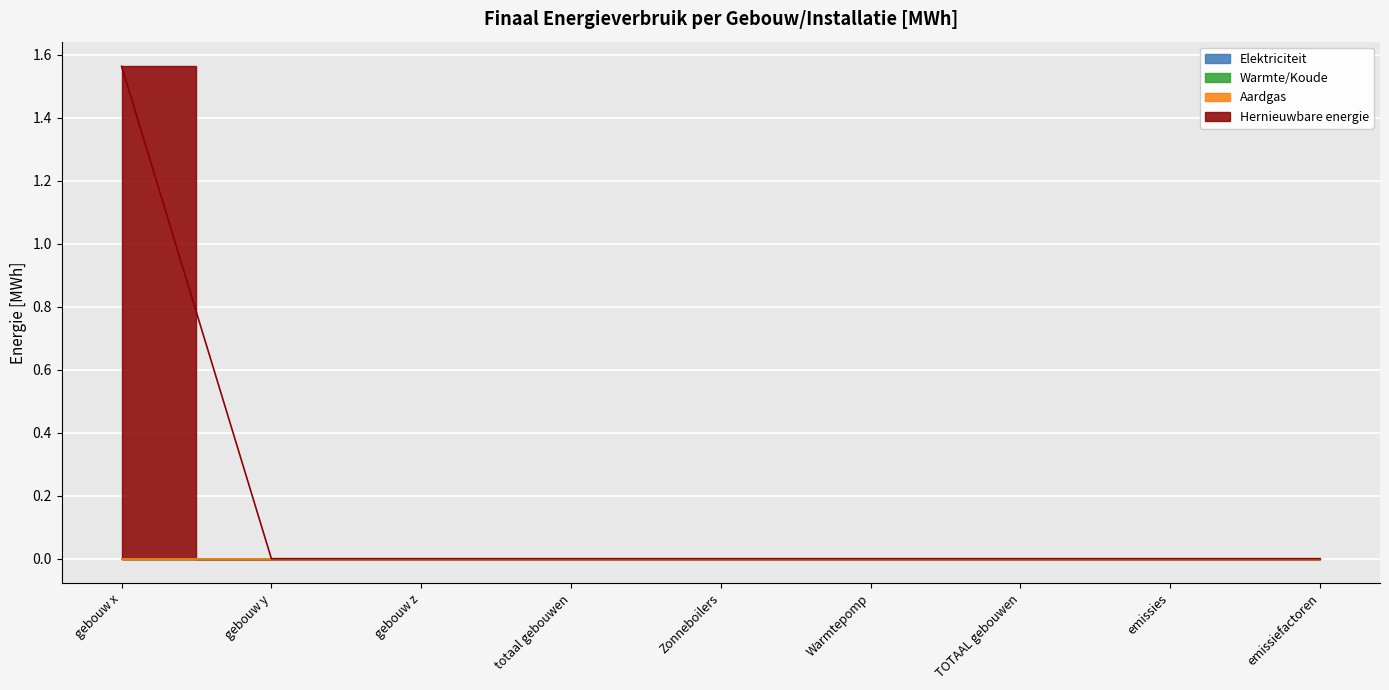

The Elektriciteit series shows 0.0 at emissiefactoren. True or false?

True